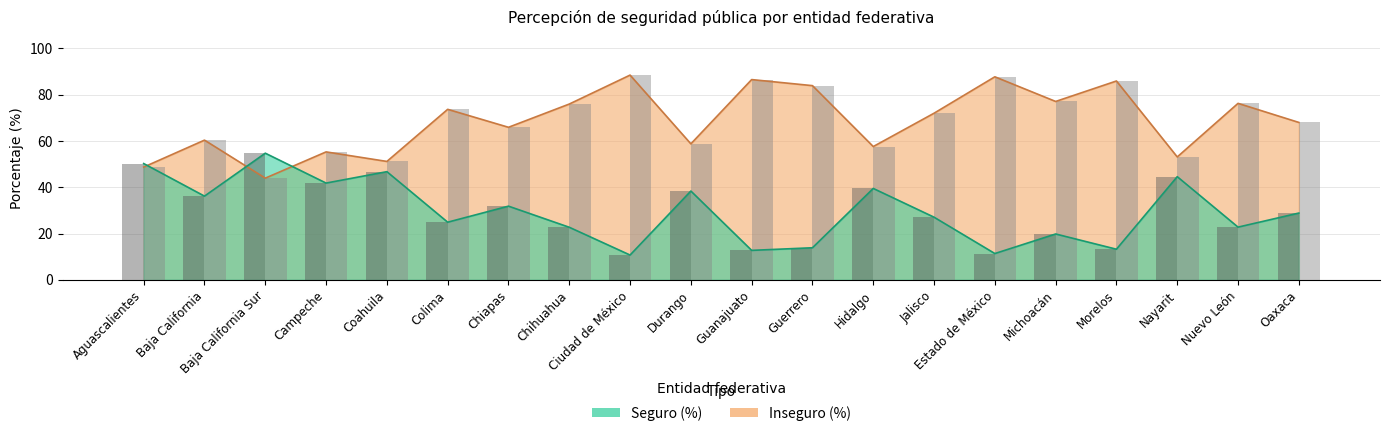

What is the difference between the maximum and minimum values in the Seguro (%) series?

44.0